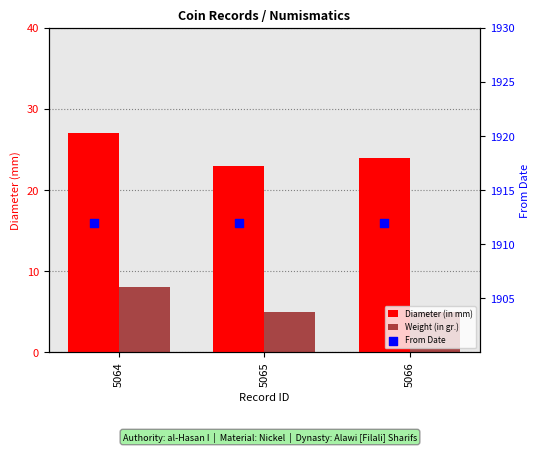

At which category is the sum across all series the highest?

5064